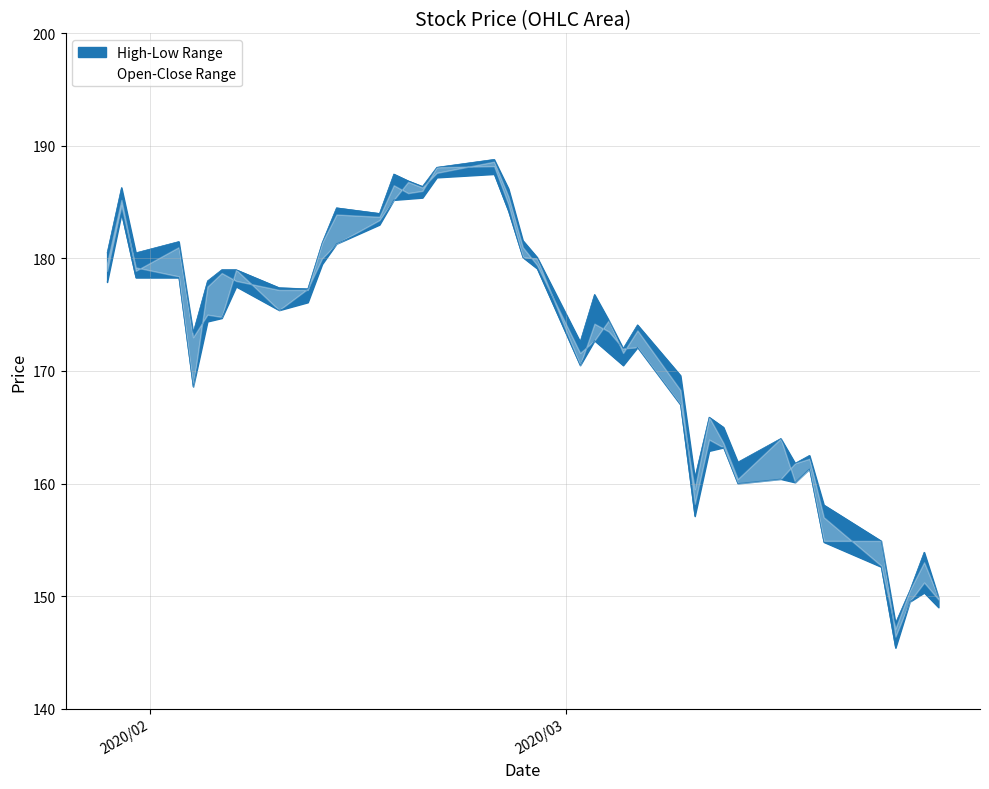

How many categories are shown in the chart?

40